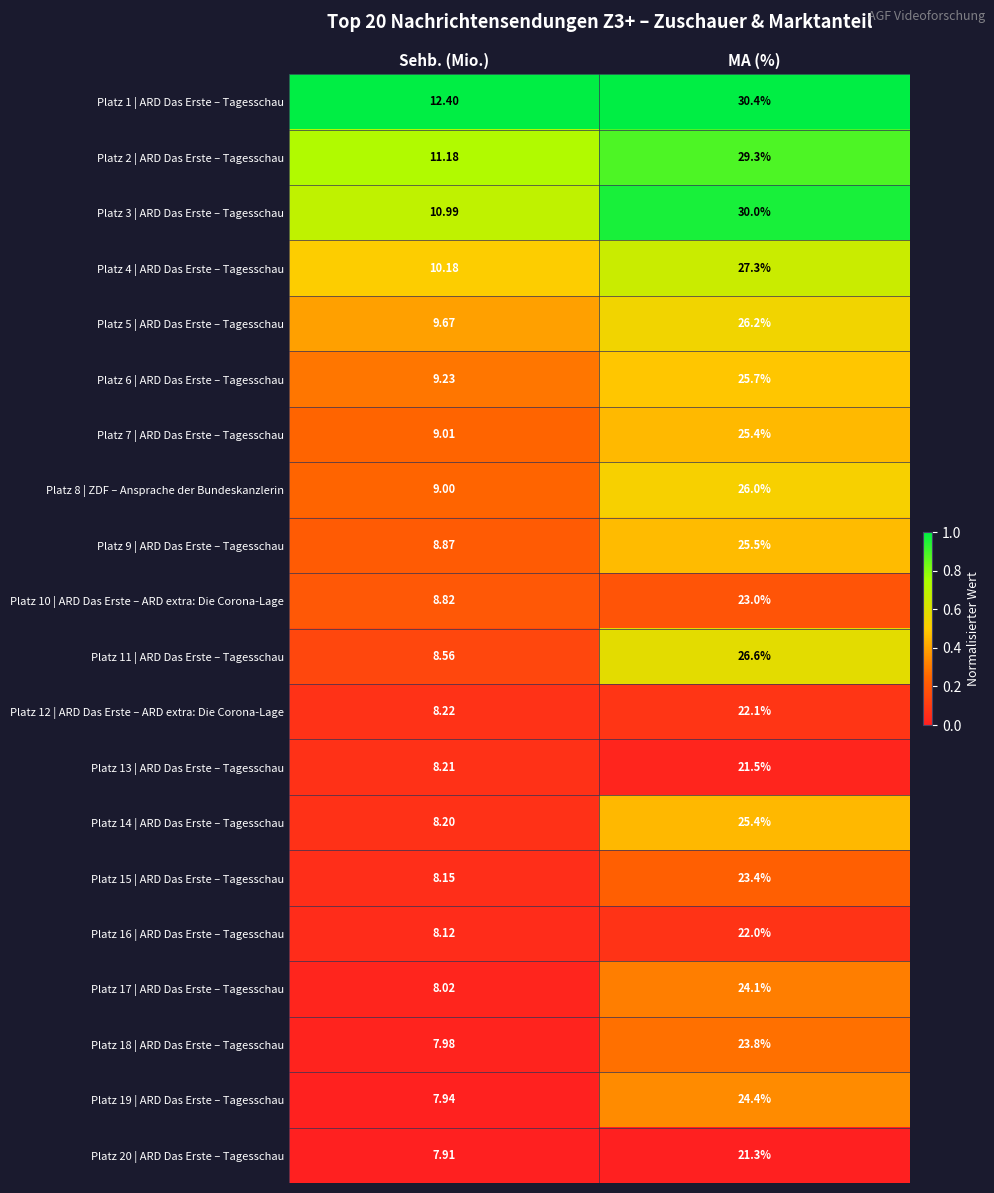

Which category has the lowest value in the Platz 3 | ARD Das Erste – Tagesschau series?

Sehb. (Mio.)